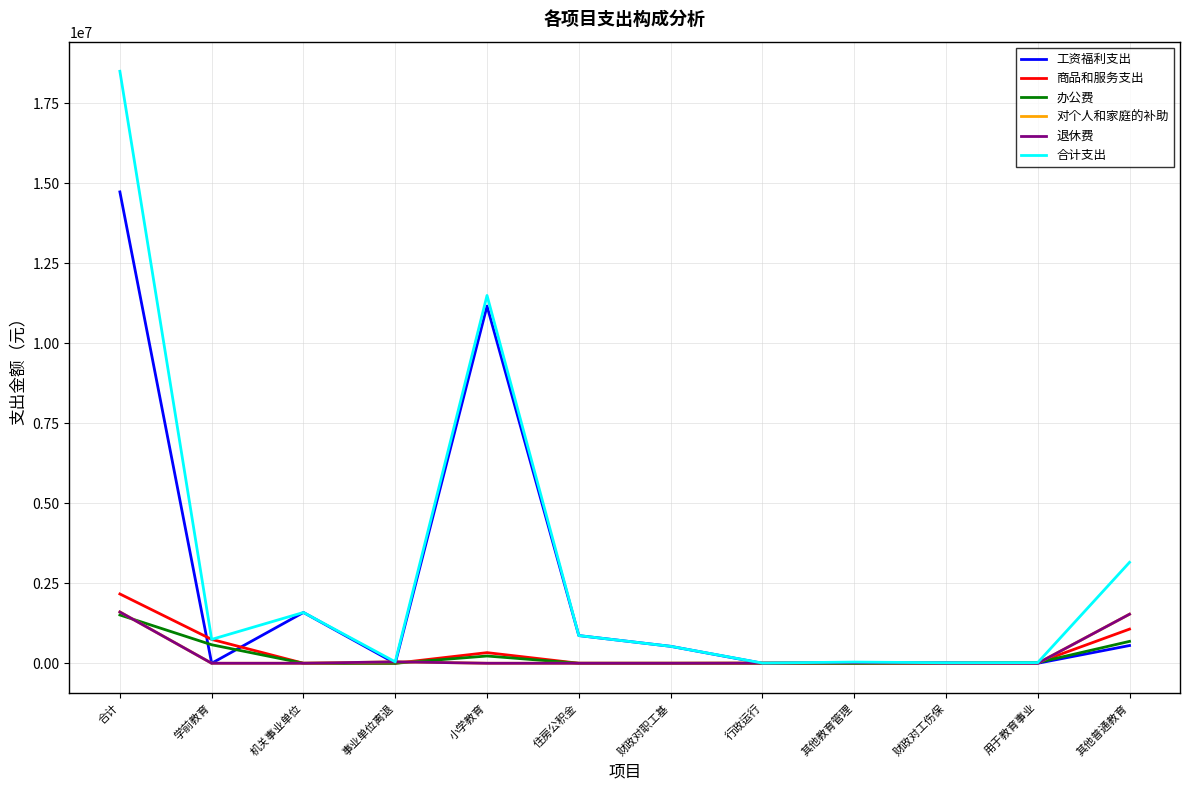

At which category is the sum across all series the highest?

合计